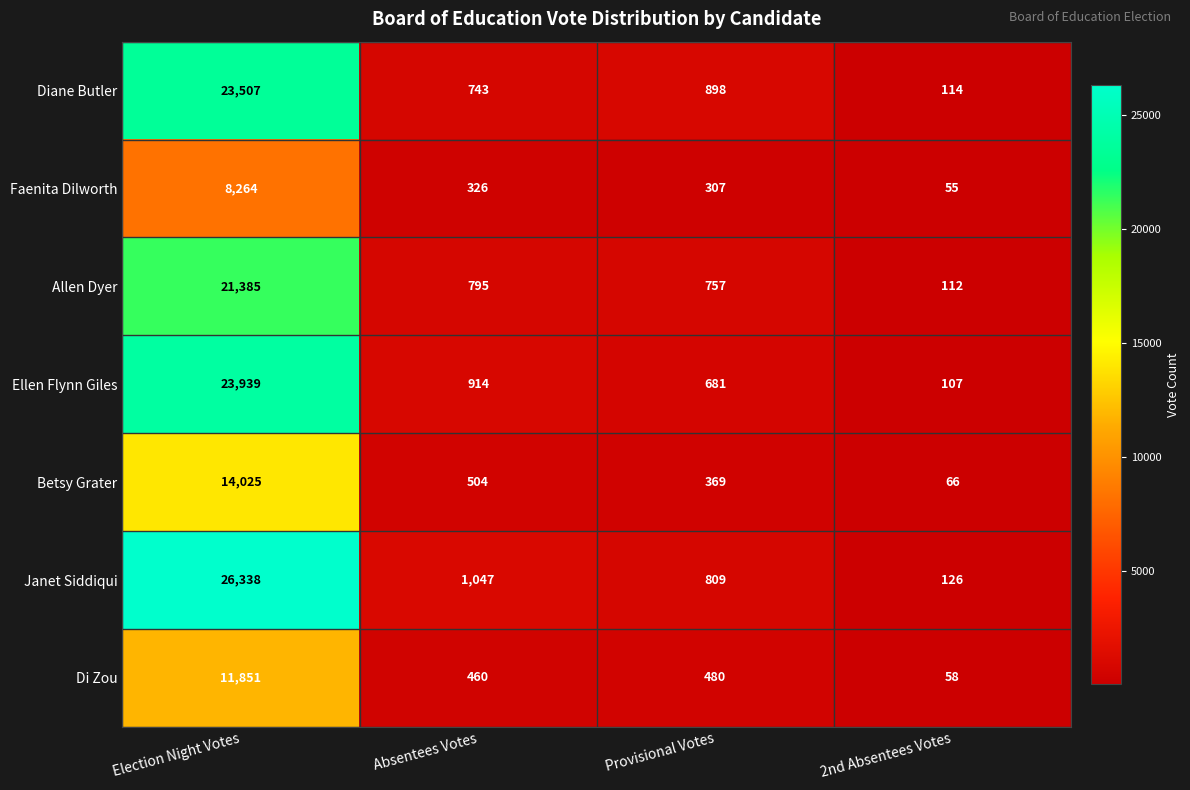

Which series has the largest total across all categories?

Janet Siddiqui